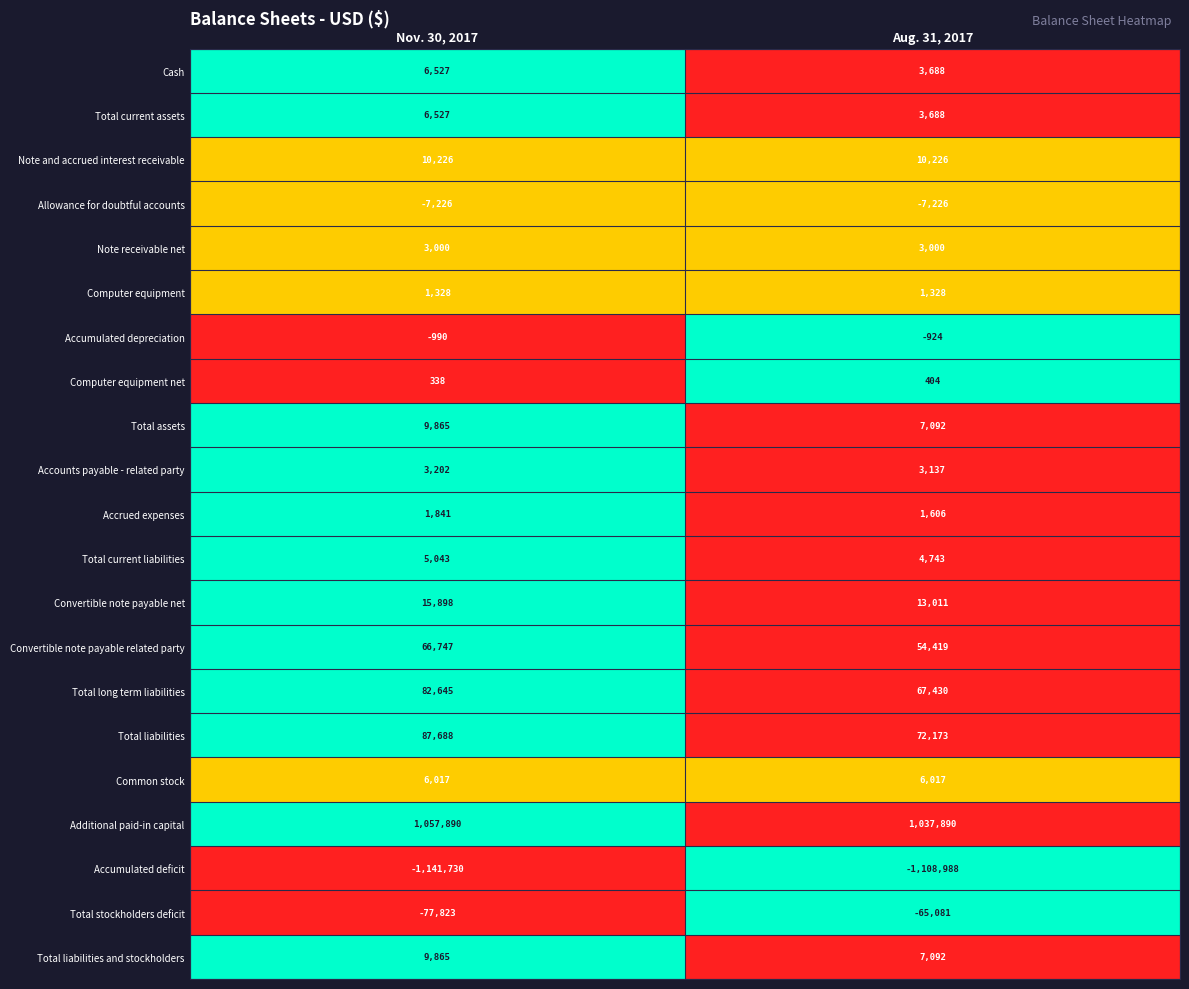

How many series are shown in this chart?

21